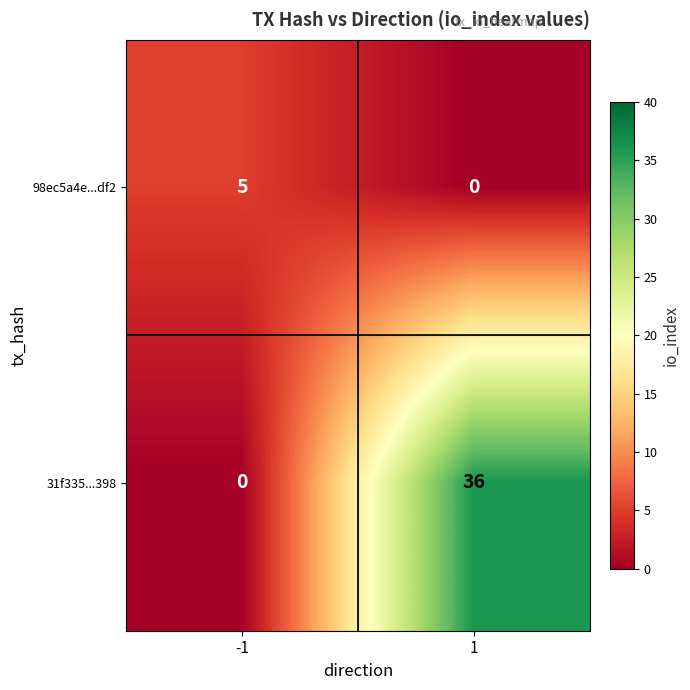

Between -1 and 1, which series saw the biggest shift?

31f335...398